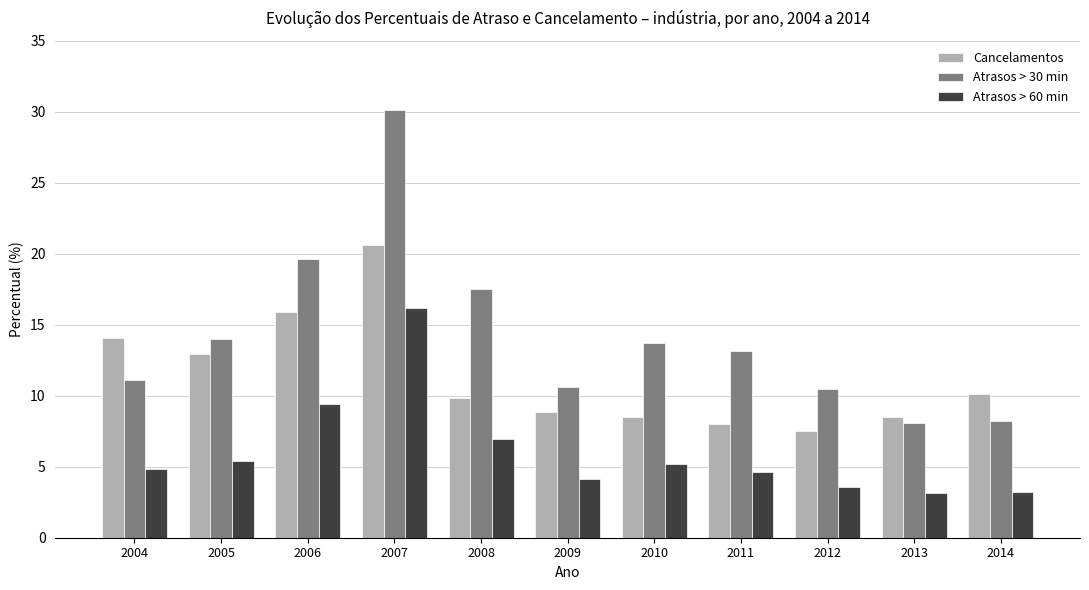

What is the sum of the Cancelamentos values at 2005 and 2009?

21.9